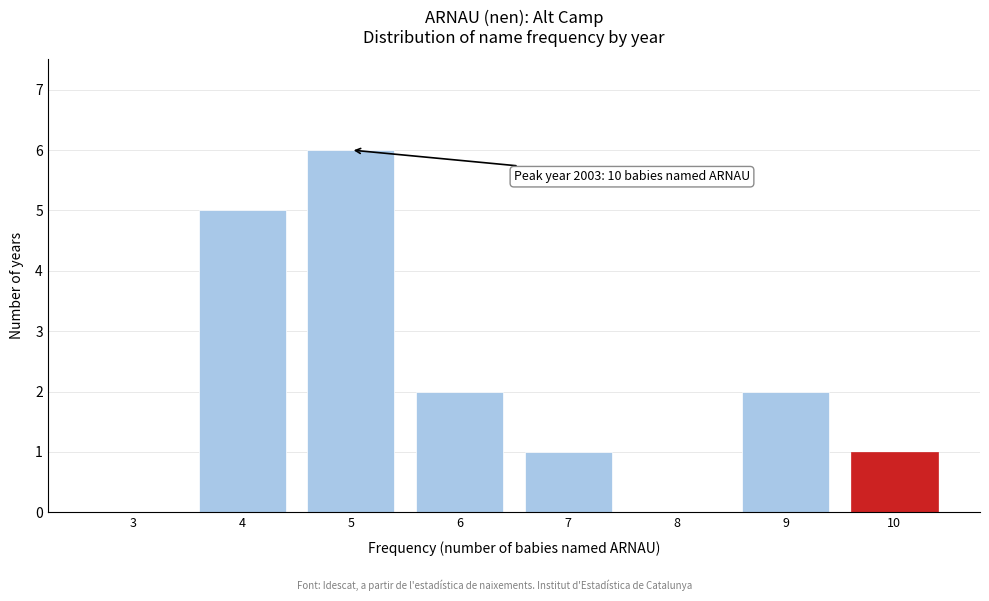

Reading right to left, what are all the values shown in this chart?

10=1	9=2	8=0	7=1	6=2	5=6	4=5	3=0